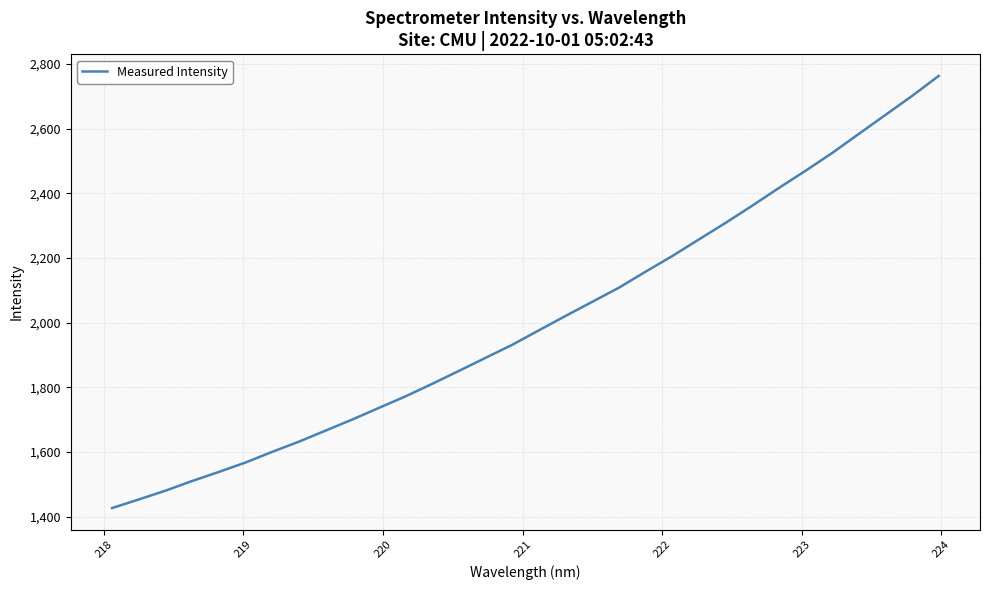

What is the minimum value shown in the chart?

1426.4